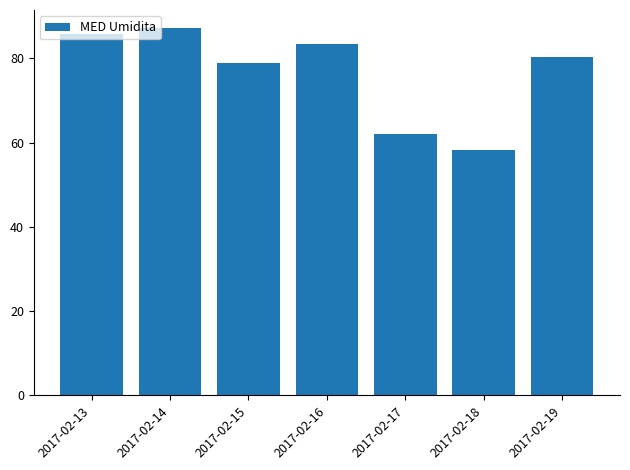

The value at 2017-02-18 is 88.2. True or false?

False